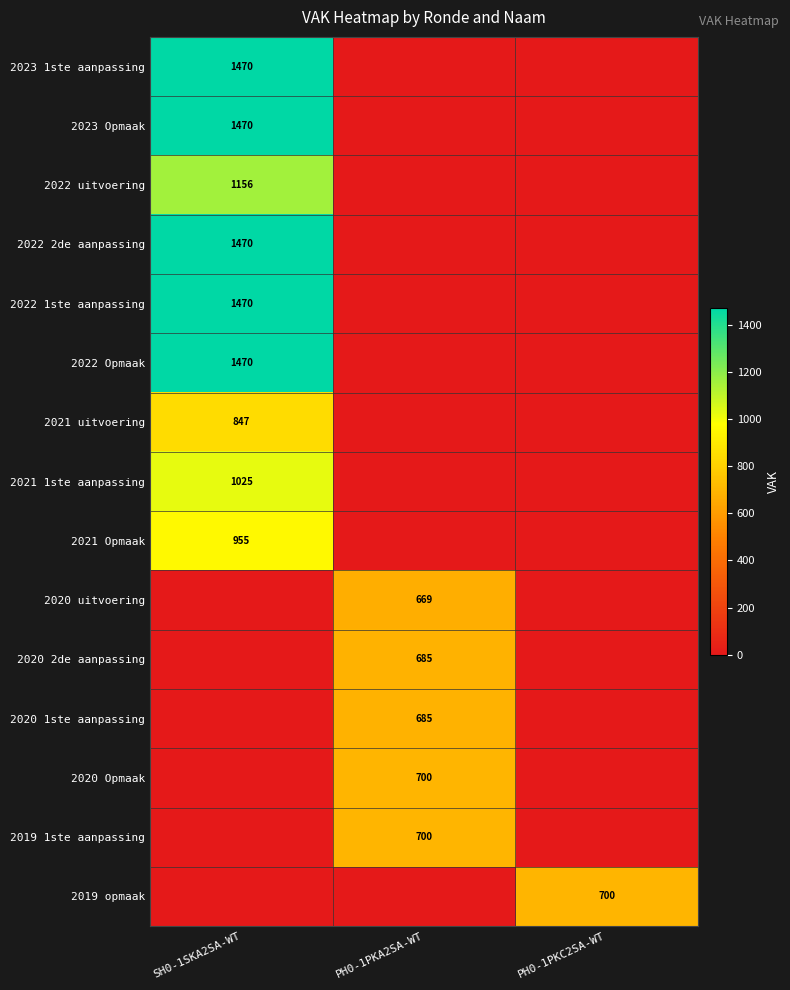

True or false: 2022 uitvoering has a value of 539 at SH0-1SKA2SA-WT.

False